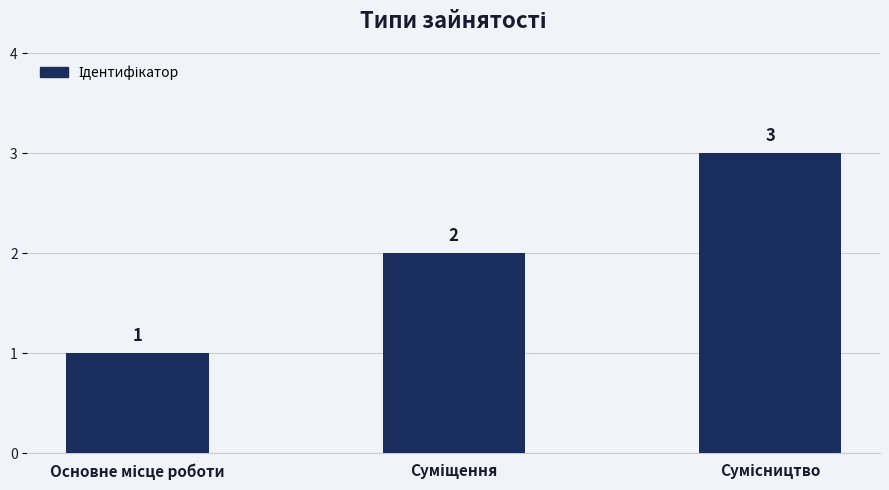

What is the minimum value shown in the chart?

1